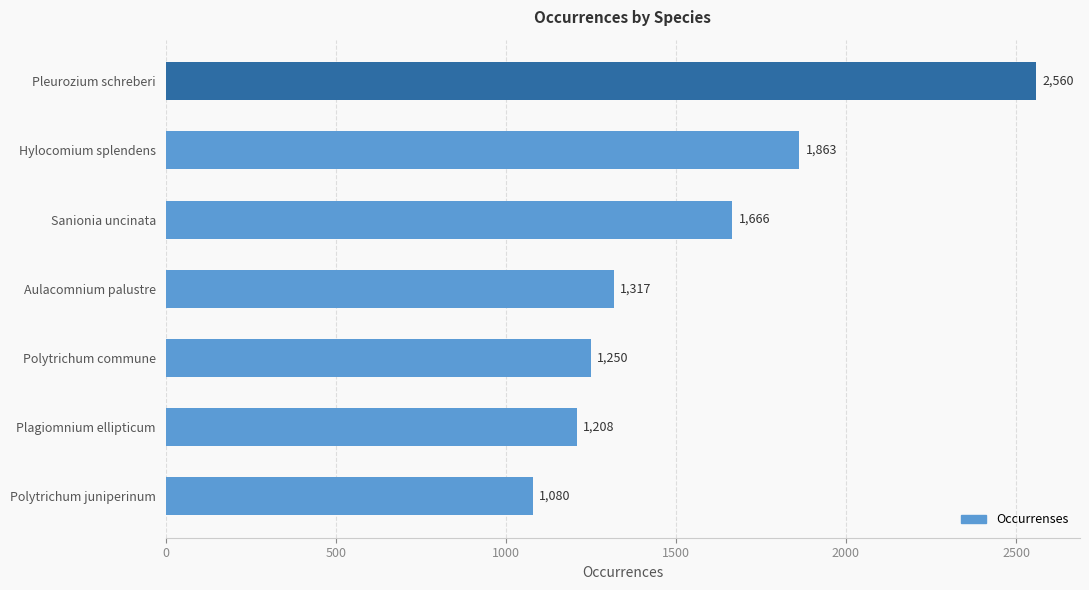

What is the greatest value displayed?

2560